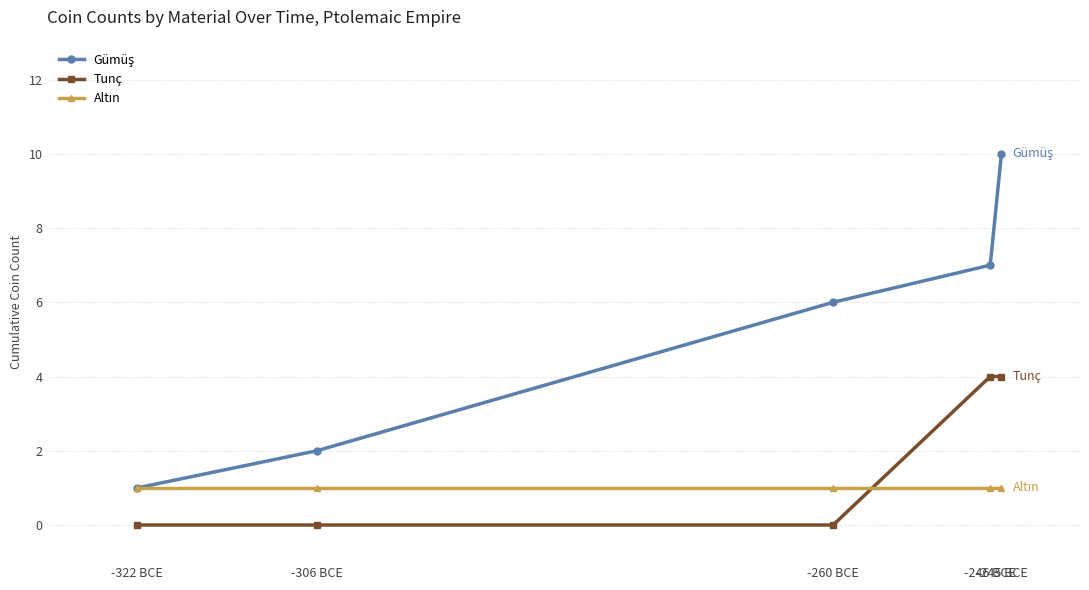

What position from the right is -306 BCE?

4